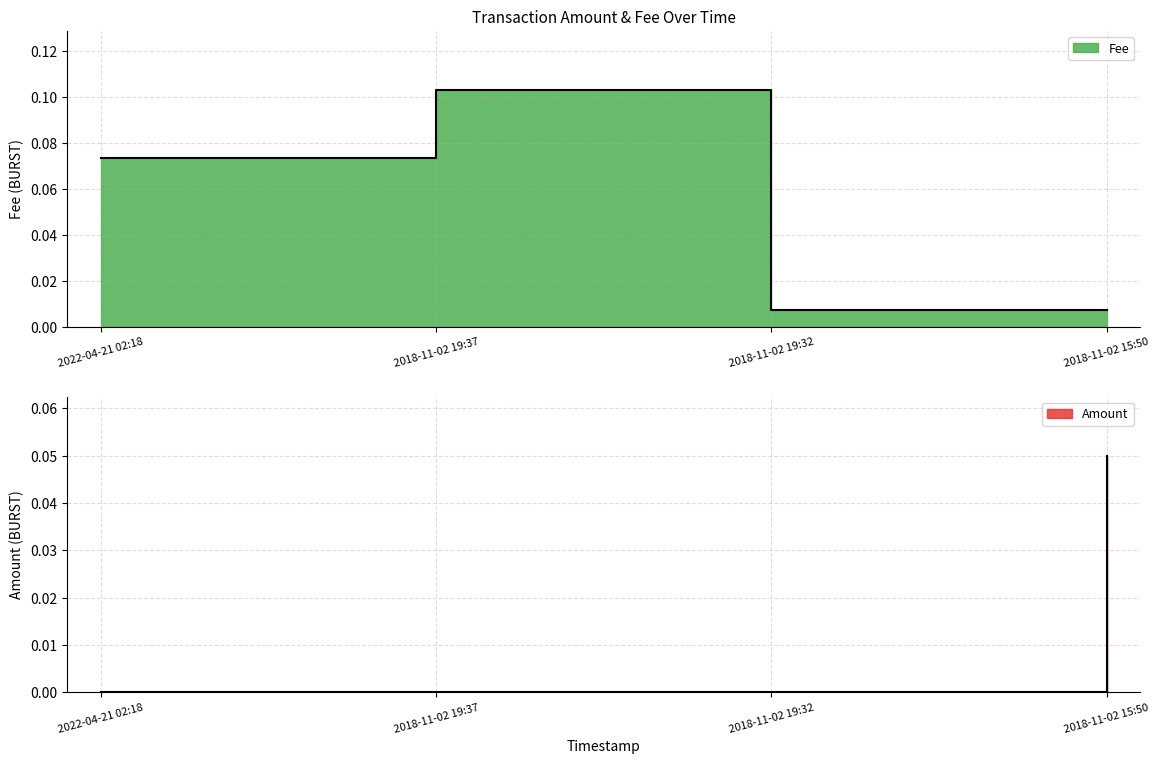

How many interior local peaks does the Fee series have?

1